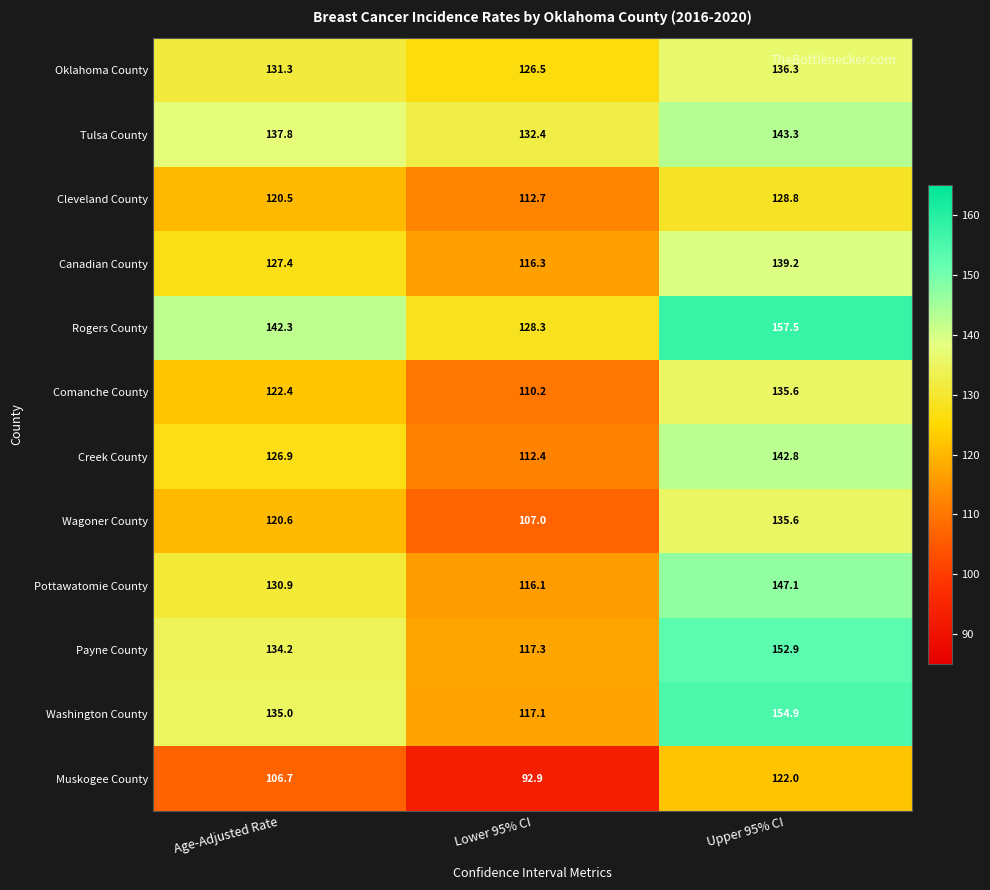

What value does the Wagoner County series have at Age-Adjusted Rate?

120.6